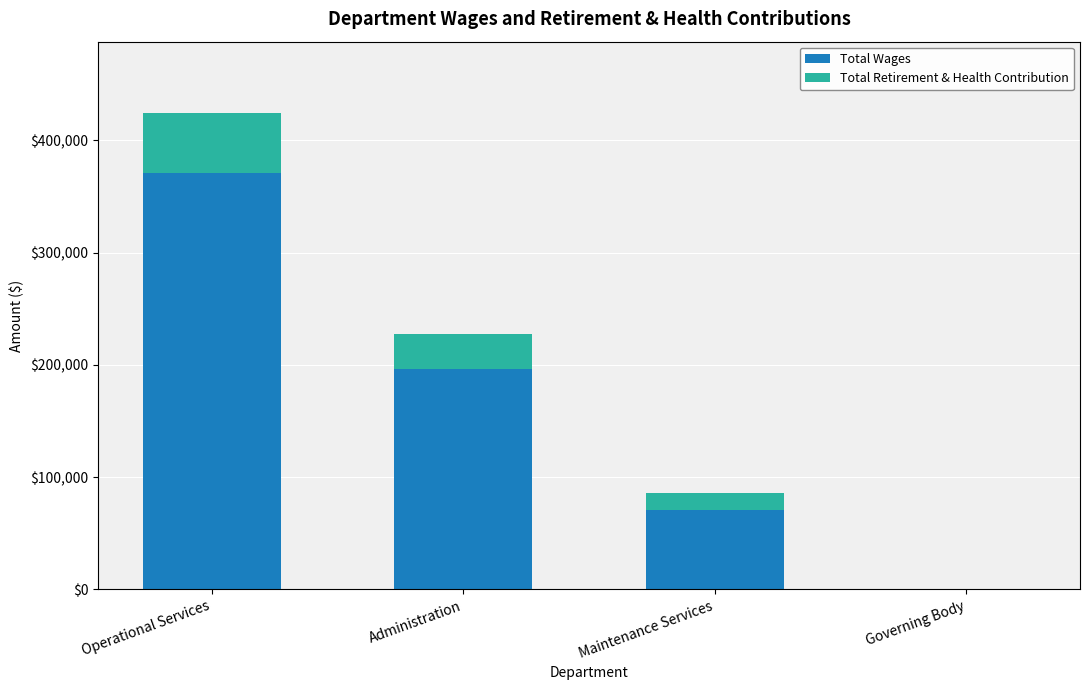

What is the approximate value of Total Wages at Administration?

196023